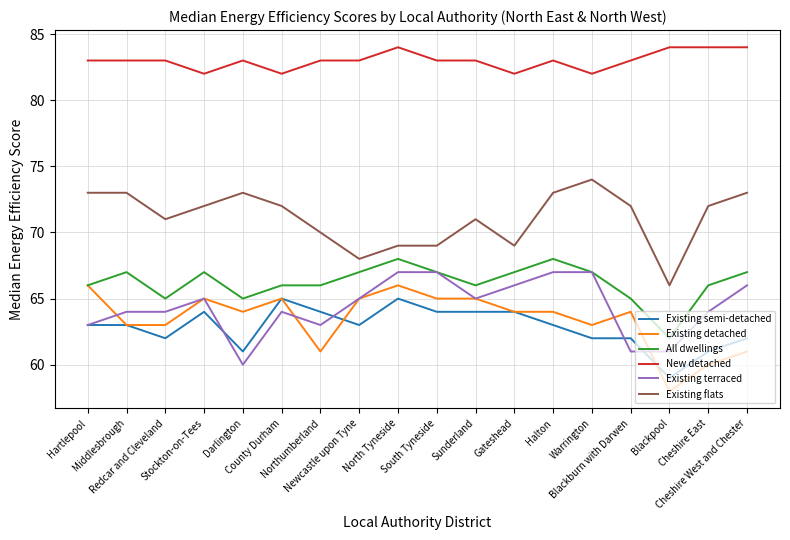

At which label does Existing flats reach its minimum?

Blackpool